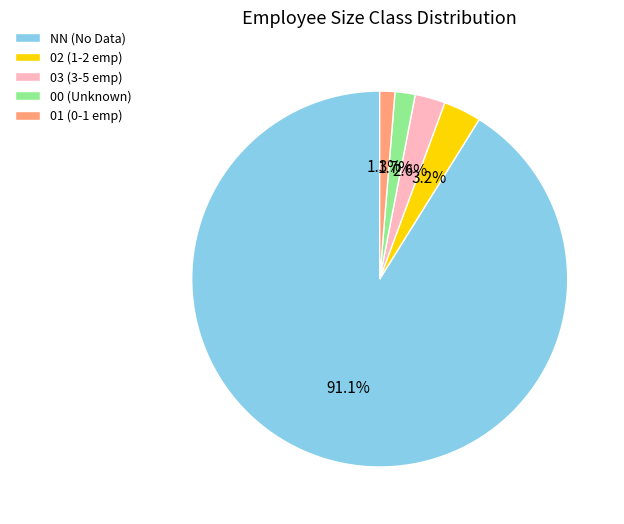

Combined, do 03 and NN account for over 50%?

Yes